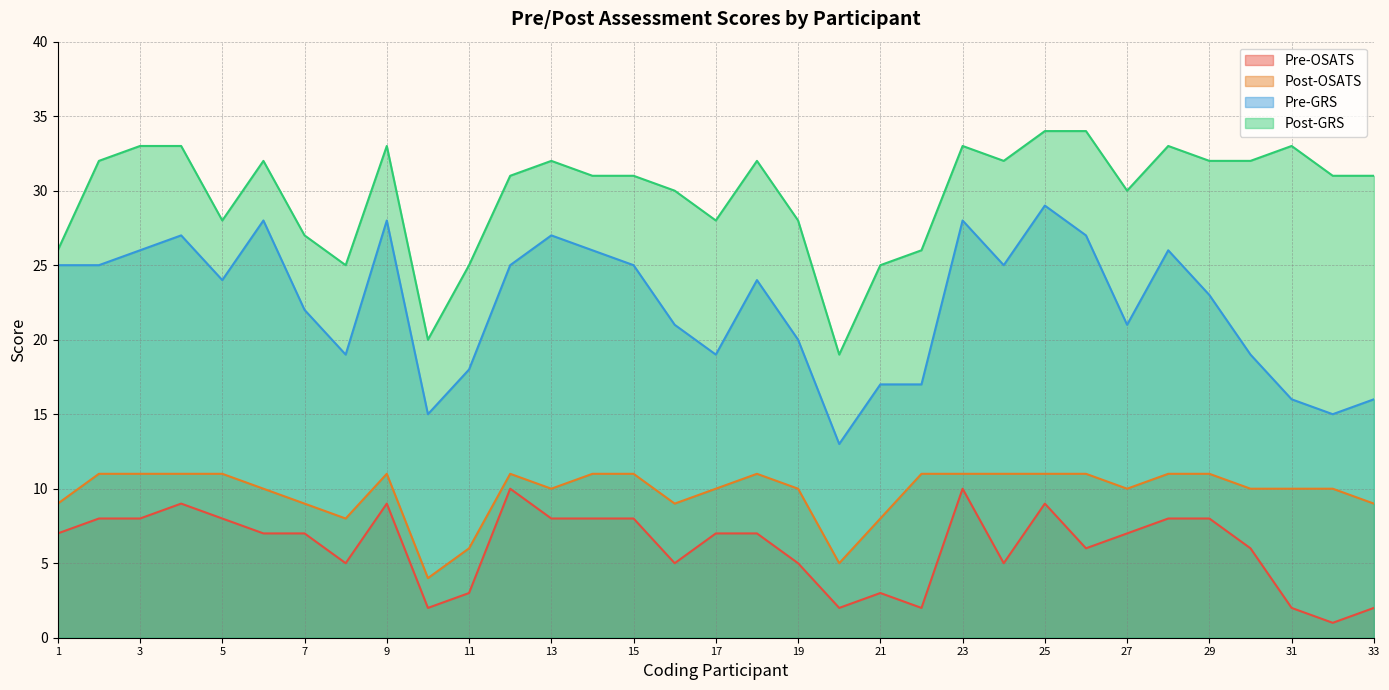

True or false: Post-OSATS has more than 1 interior local peaks.

True